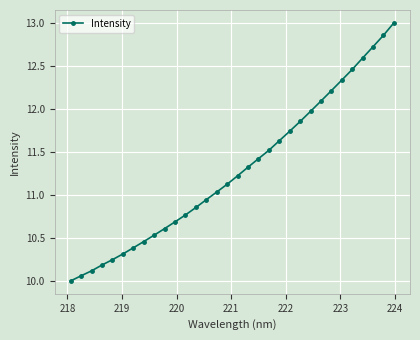

True or false: there are more than 2 points higher than both neighbors.

False